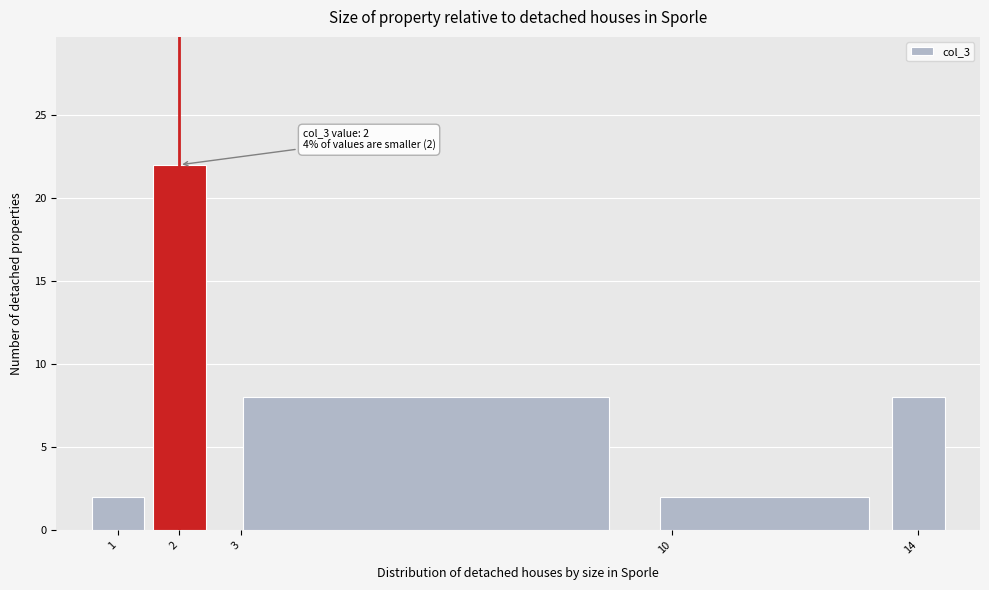

Over which range of the x-axis is the bar tallest?

1.5 to 2.5